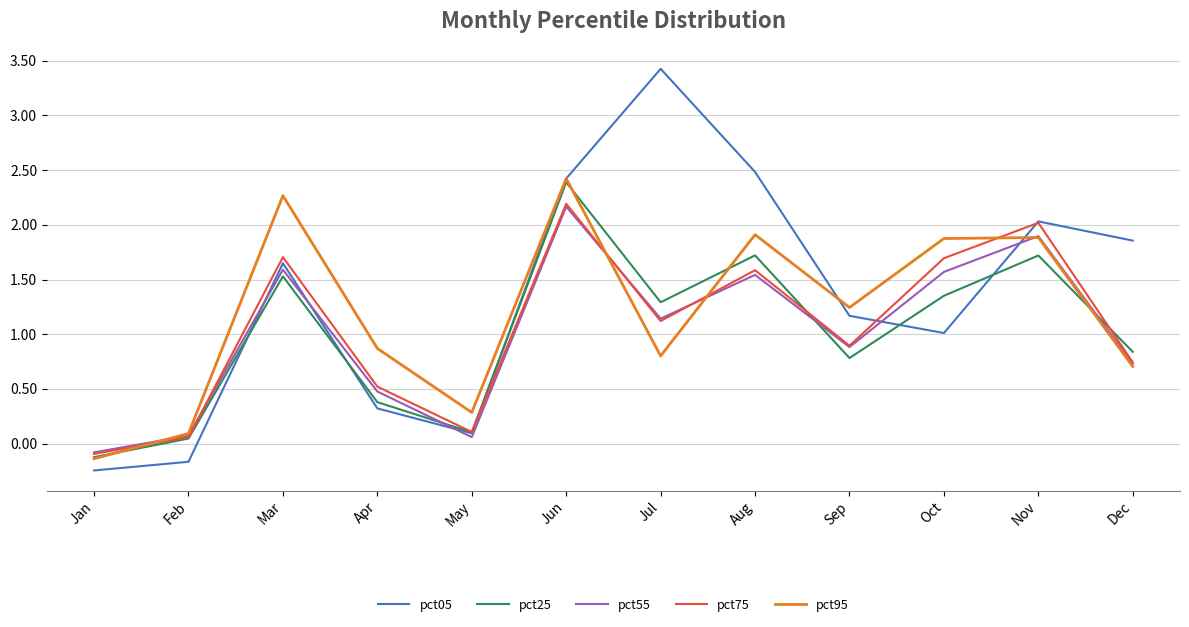

How many values in the pct25 series exceed 1?

6